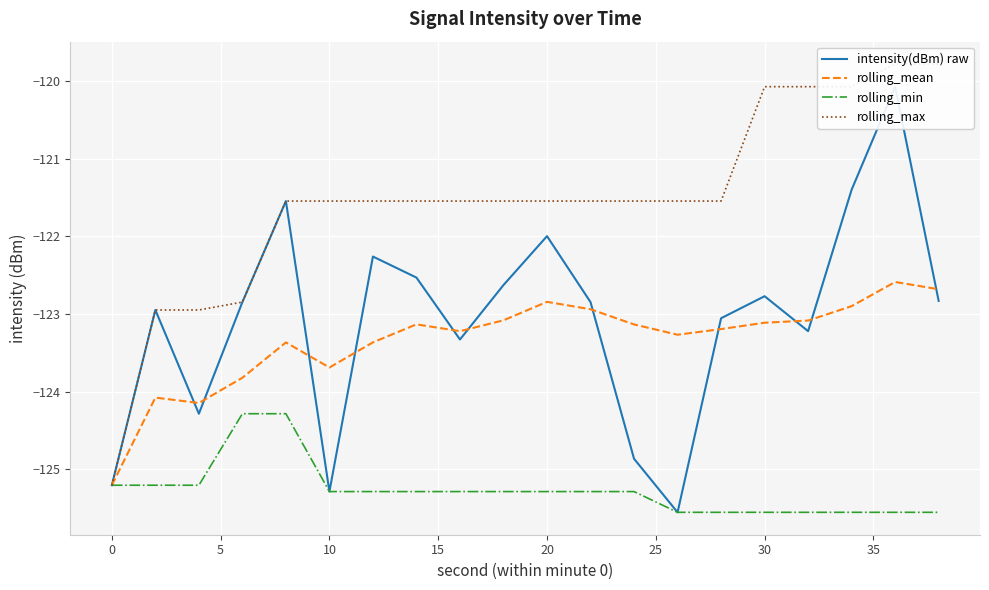

What is the average value of the rolling_min series?

-125.3